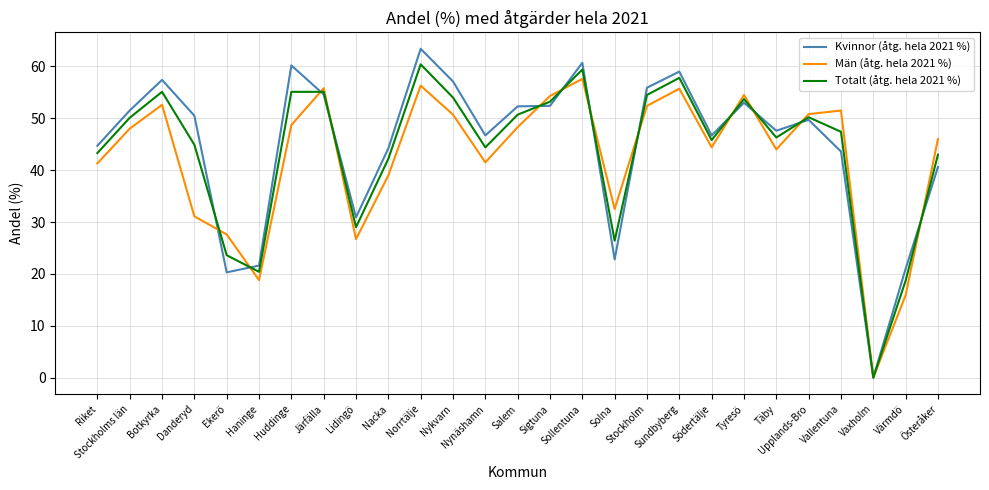

Which series has the largest total across all categories?

Kvinnor (åtg. hela 2021 %)